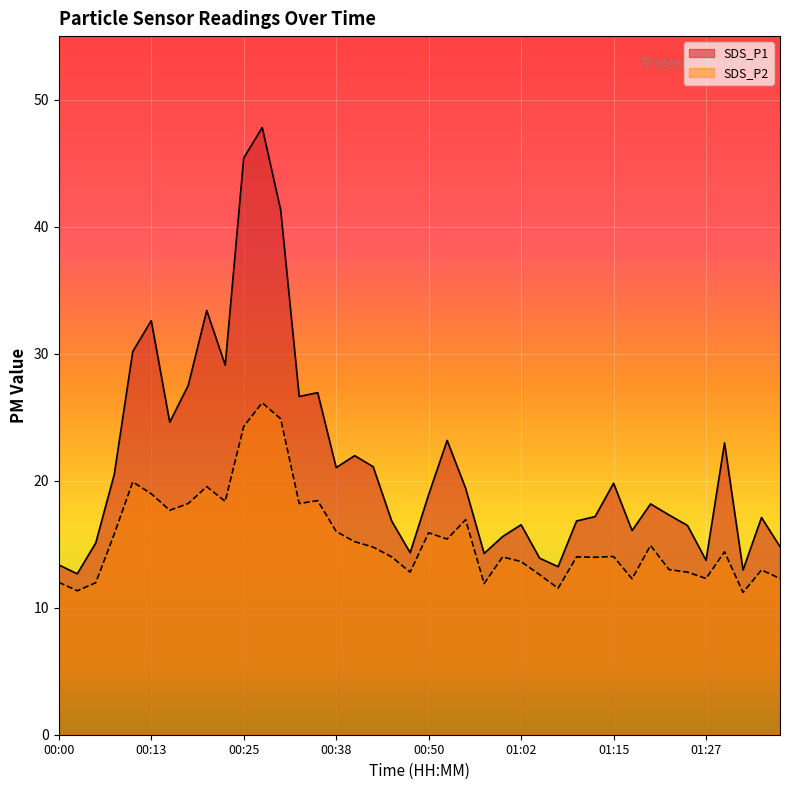

What is the total value across all series at 00:45?

30.8